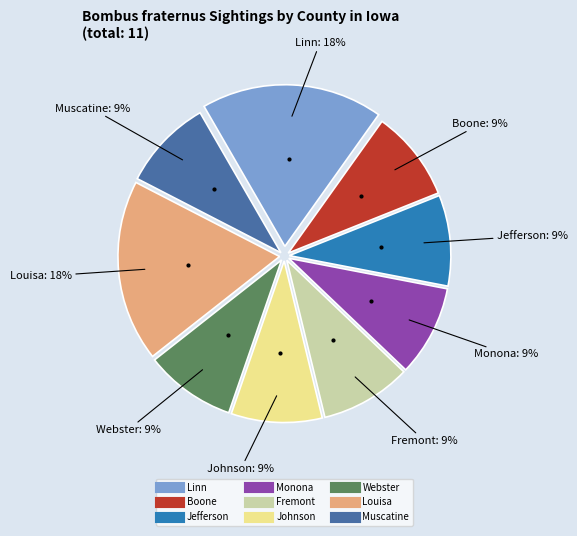

To the nearest percent, what portion does Monona represent?

9%